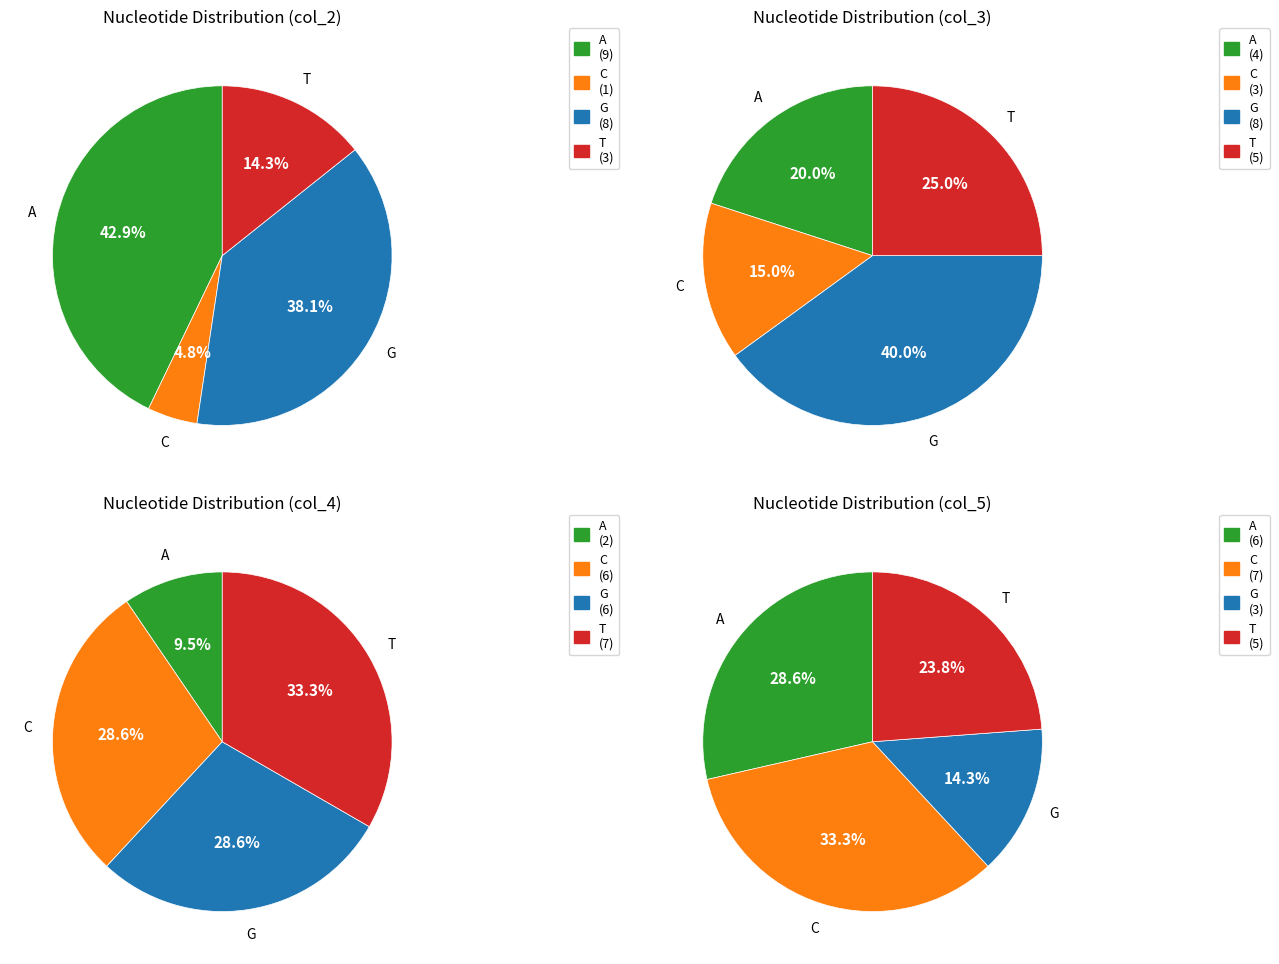

How much of the chart is everything except 9?

100.0%